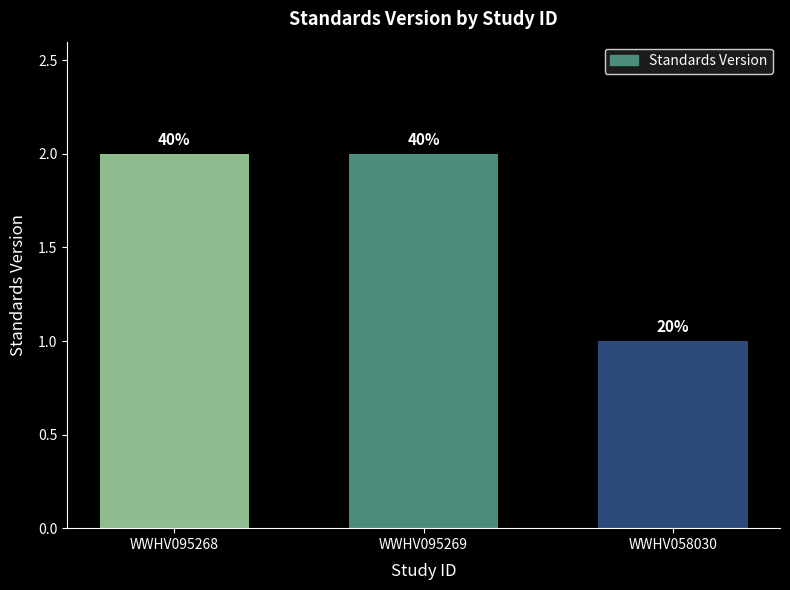

What is the ratio of the value at WWHV095268 to the value at WWHV095269?

1.0